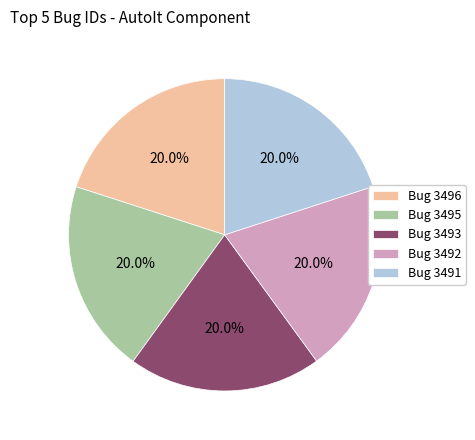

What is the ratio of the value at Bug 3496 to the value at Bug 3493?

1.0